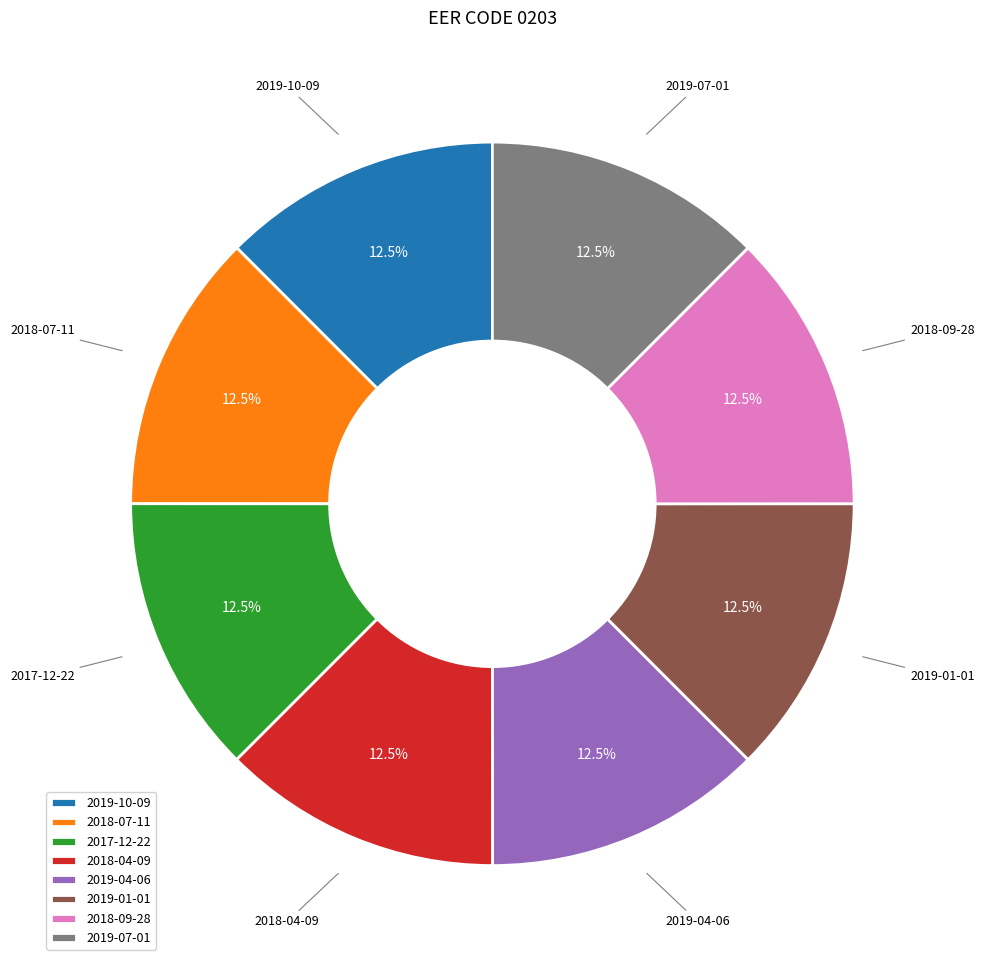

Approximately how many times larger is the value at 2018-04-09 compared to 2019-07-01?

1.0